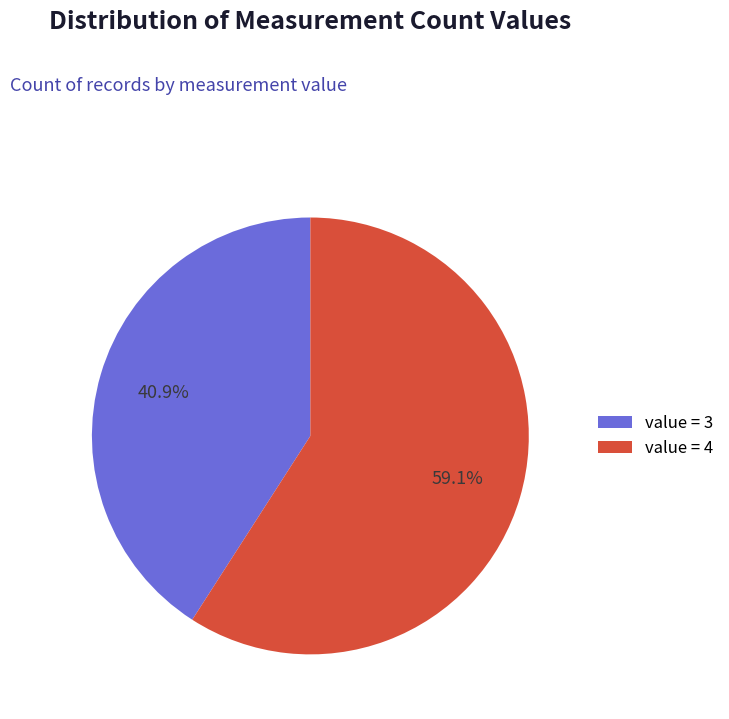

What percentage is NOT represented by value = 3?

59.1%